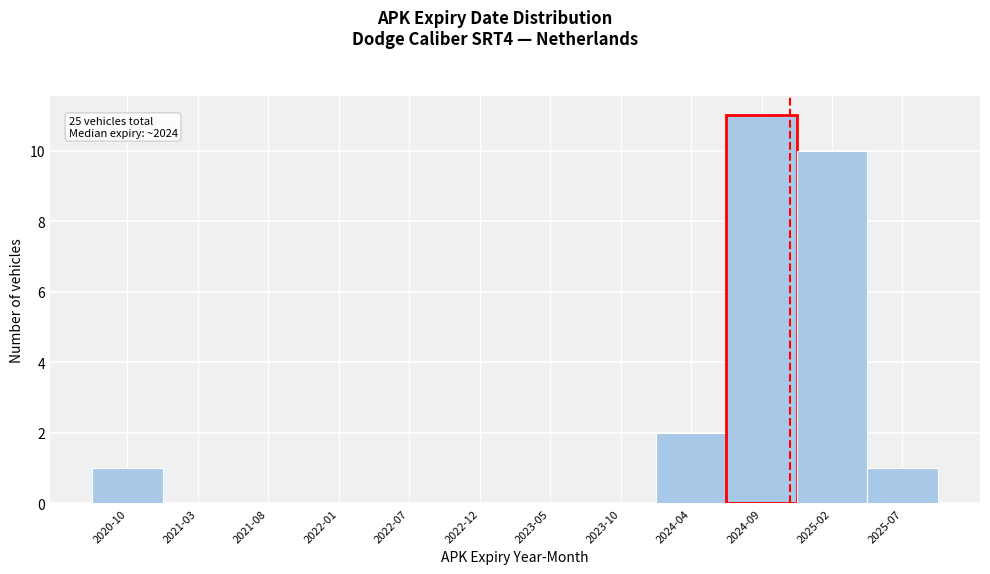

Reading left to right, what are all the values shown in this chart?

2020-10=1	2021-03=0	2021-08=0	2022-01=0	2022-07=0	2022-12=0	2023-05=0	2023-10=0	2024-04=2	2024-09=11	2025-02=10	2025-07=1